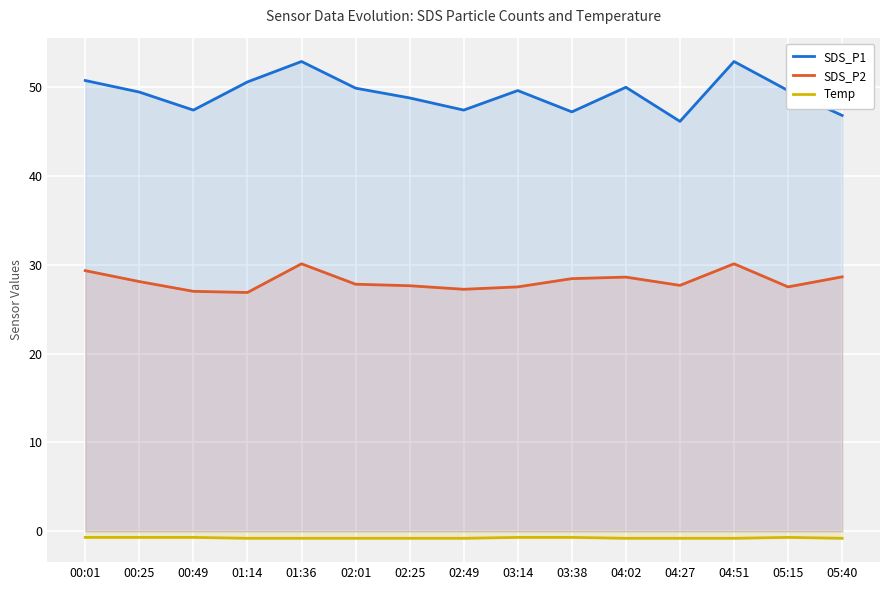

What is the difference between the highest and lowest values at 02:25?

49.6